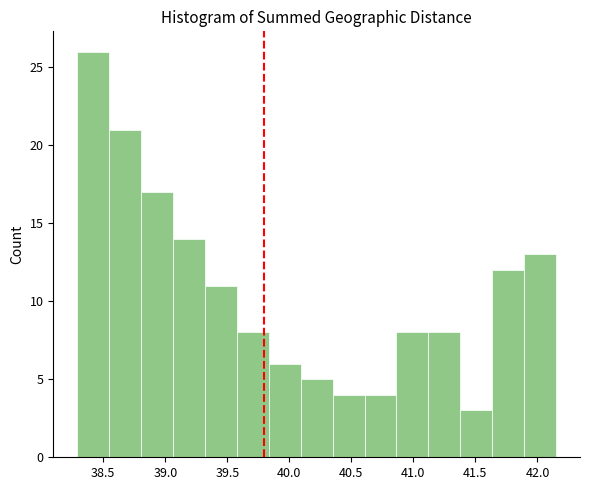

Reading left to right, list every bar in this chart as the range it spans on the x-axis followed by its height. Neither the bar edges nor the heights are printed on the chart, so give them approximately, as read against the axes.

38.30 to 38.55: 26
38.55 to 38.80: 21
38.80 to 39.05: 17
39.05 to 39.30: 14
39.30 to 39.60: 11
39.60 to 39.85: 8
39.85 to 40.10: 6
40.10 to 40.35: 5
40.35 to 40.60: 4
40.60 to 40.85: 4
40.85 to 41.10: 8
41.10 to 41.40: 8
41.40 to 41.65: 3
41.65 to 41.90: 12
41.90 to 42.15: 13